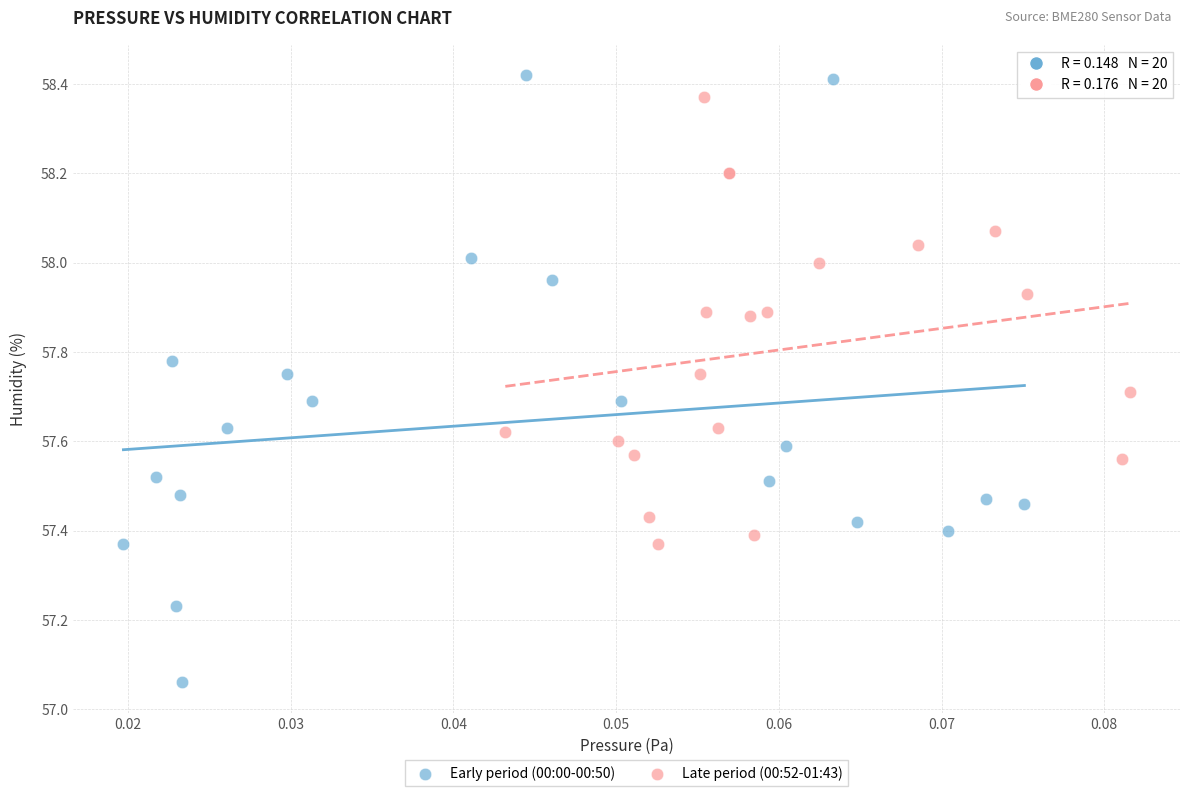

Which series contains the highest Y value?

Early period (00:00-00:50)